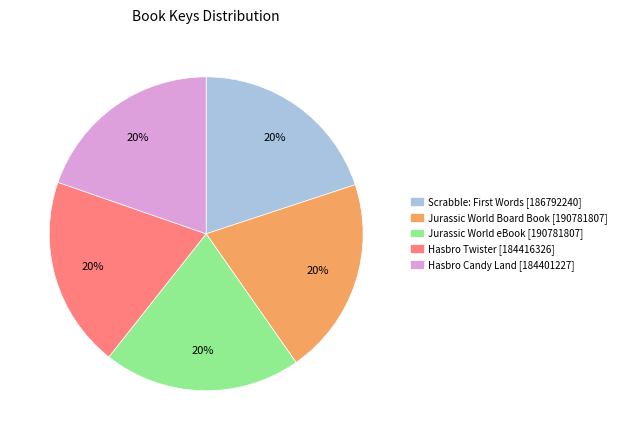

To the nearest percent, what is the average slice percentage?

20%